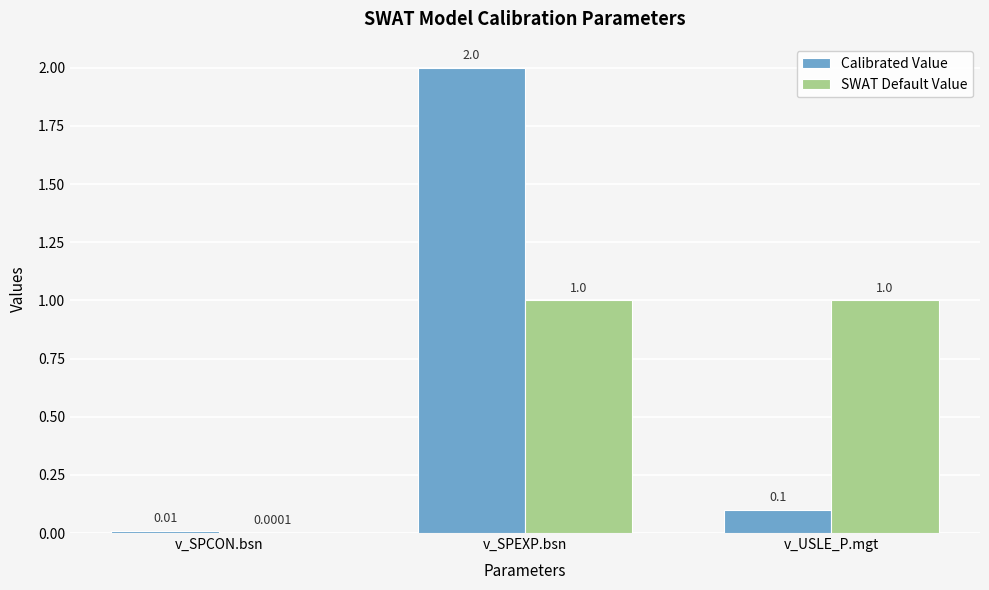

Which series has the largest total across all categories?

Calibrated Value